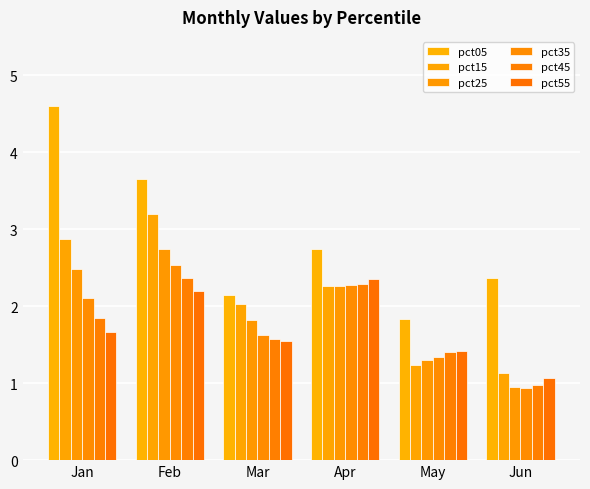

Is it true that pct25 equals 4.6 at Feb?

False